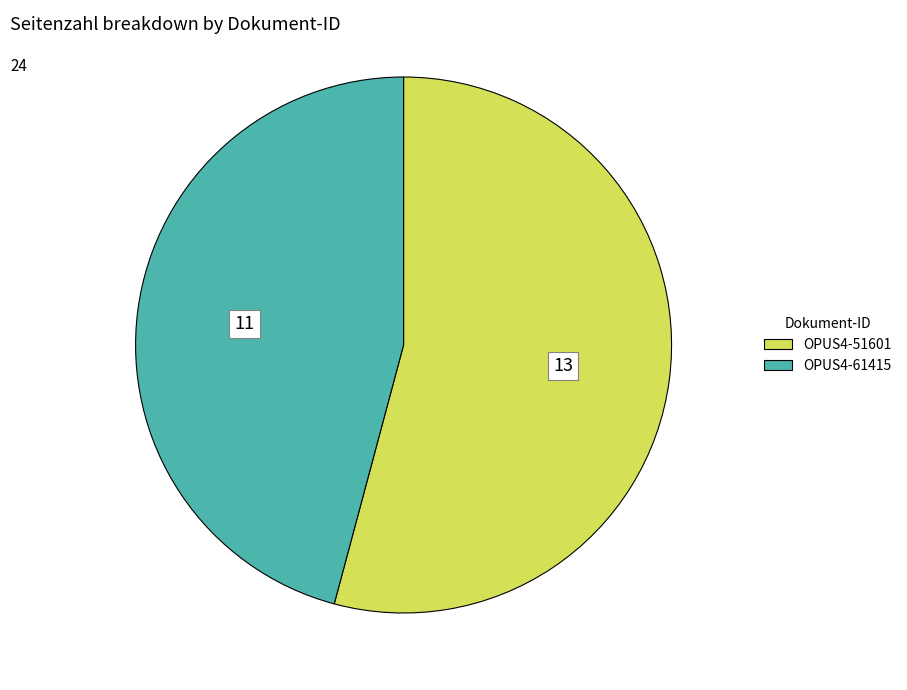

Do OPUS4-51601 and OPUS4-61415 together represent more than half of the pie?

Yes